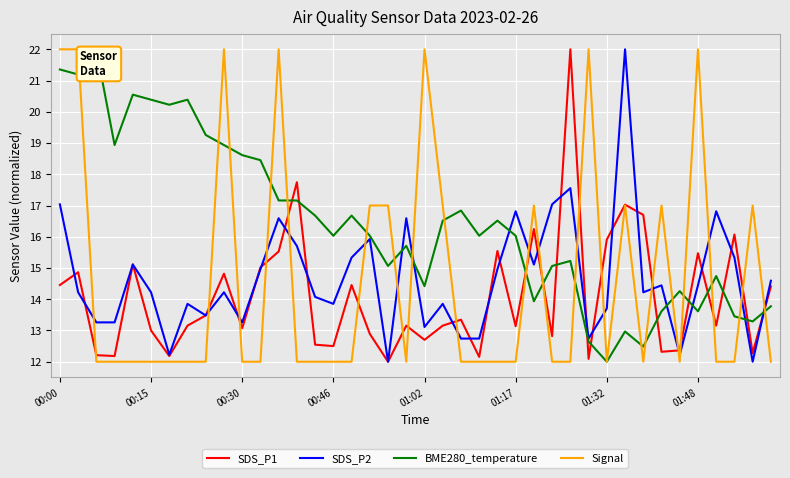

What is the smallest value displayed?

12.0